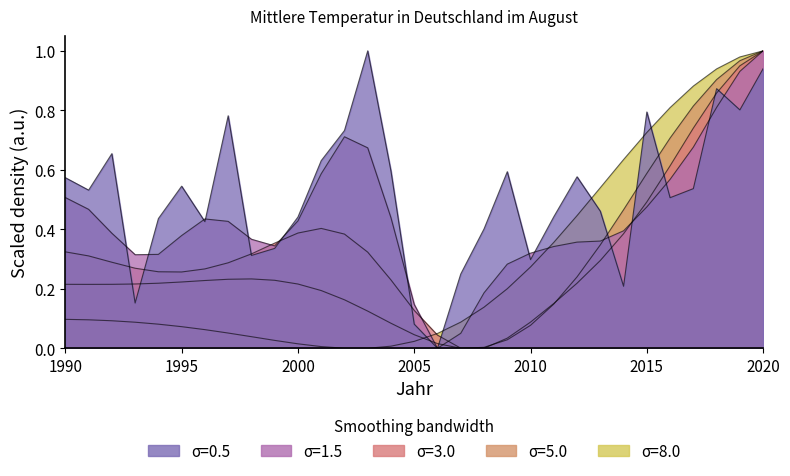

Read the value at 2003.

1.0